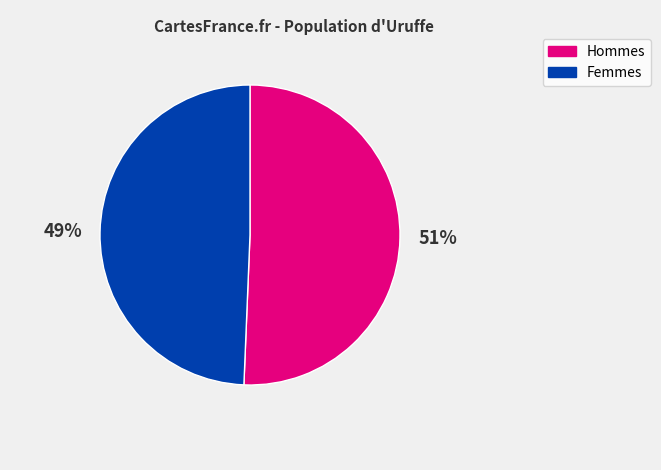

To the nearest percent, what is the average slice percentage?

50%